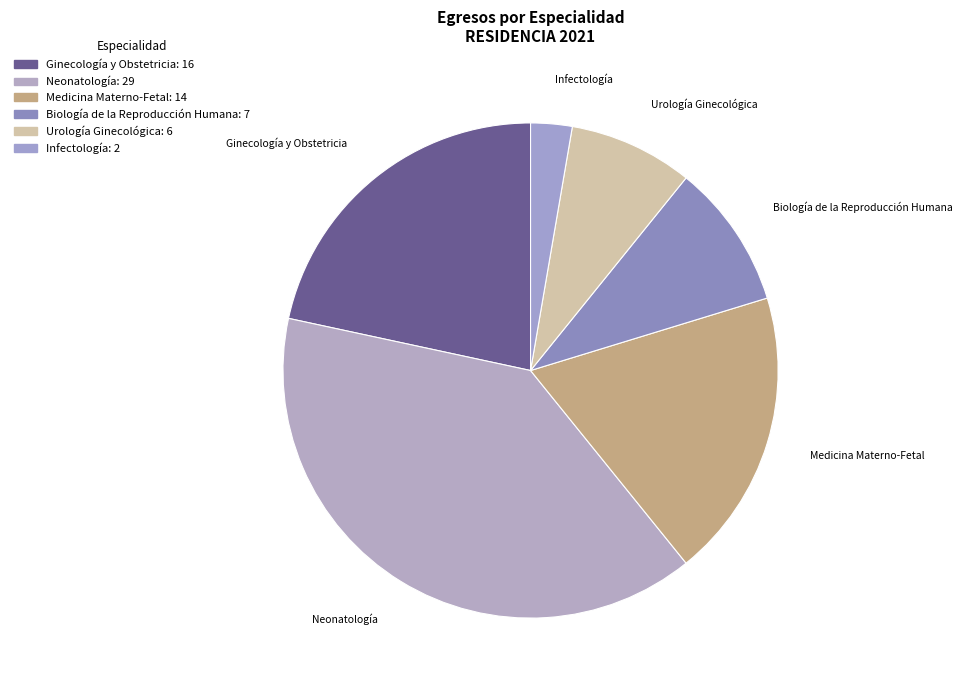

Approximately how many times larger is the value at Biología de la Reproducción Humana compared to Neonatología?

0.2